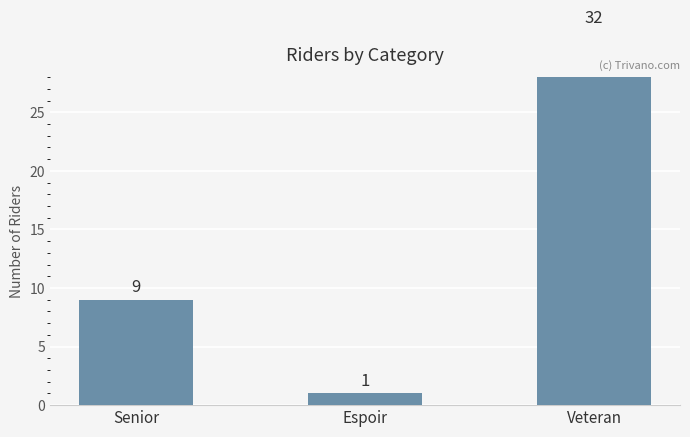

Is it true that the value at Veteran is 50?

False